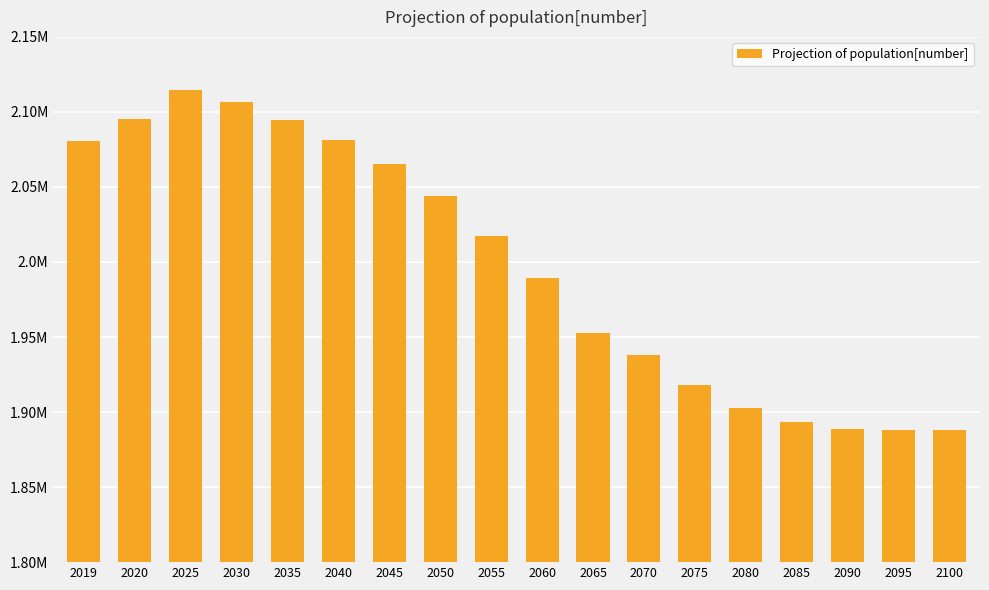

At which label is the value closest to 2001365?

2060